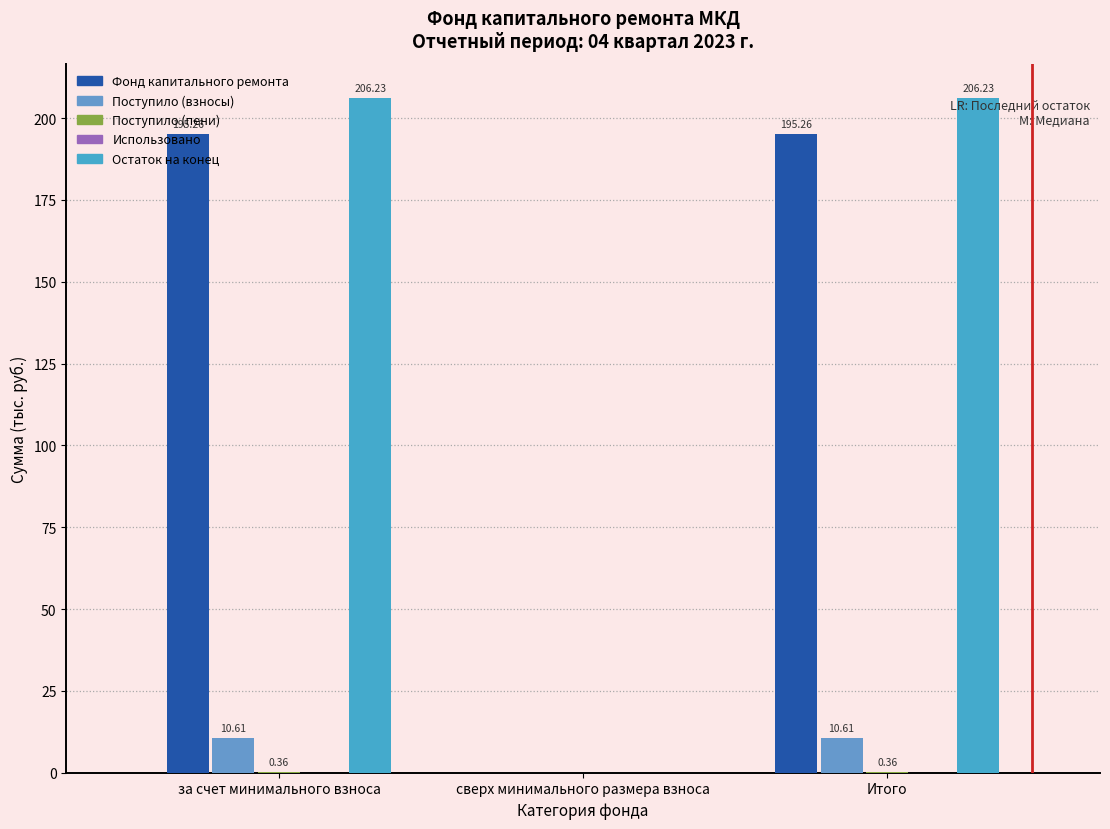

How many values in the Фонд капитального ремонта series exceed 195?

2